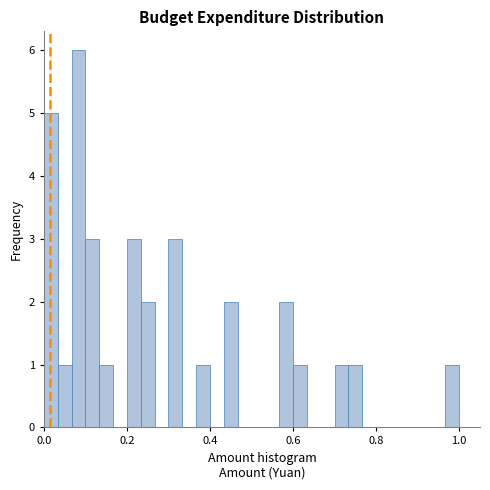

Read against the x-axis, roughly where is the centre of the tallest bar?

0.08